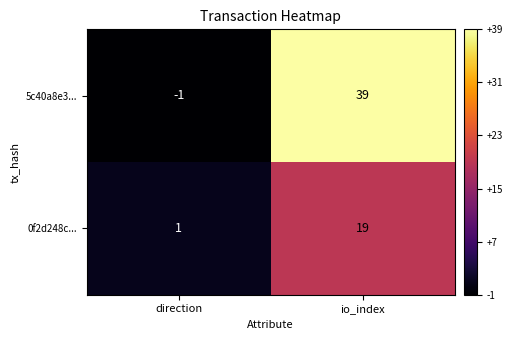

List the series in order of their peak value, lowest first.

0f2d248c..., 5c40a8e3...